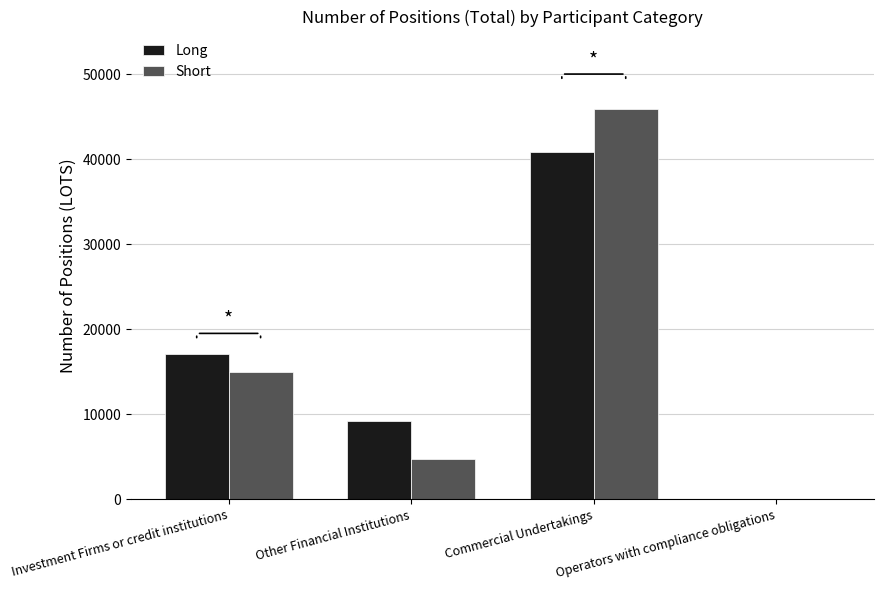

True or false: Long has a value of 0.0 at Operators with compliance obligations.

True